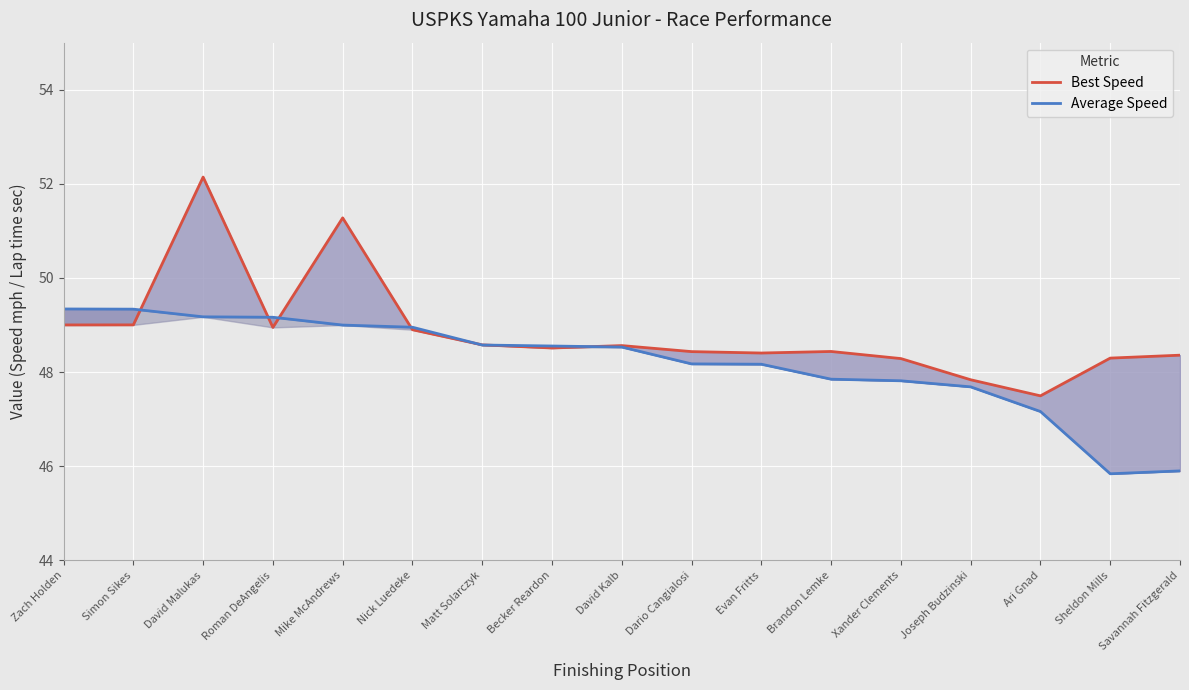

At which category does Best Speed reach its first local peak?

David Malukas